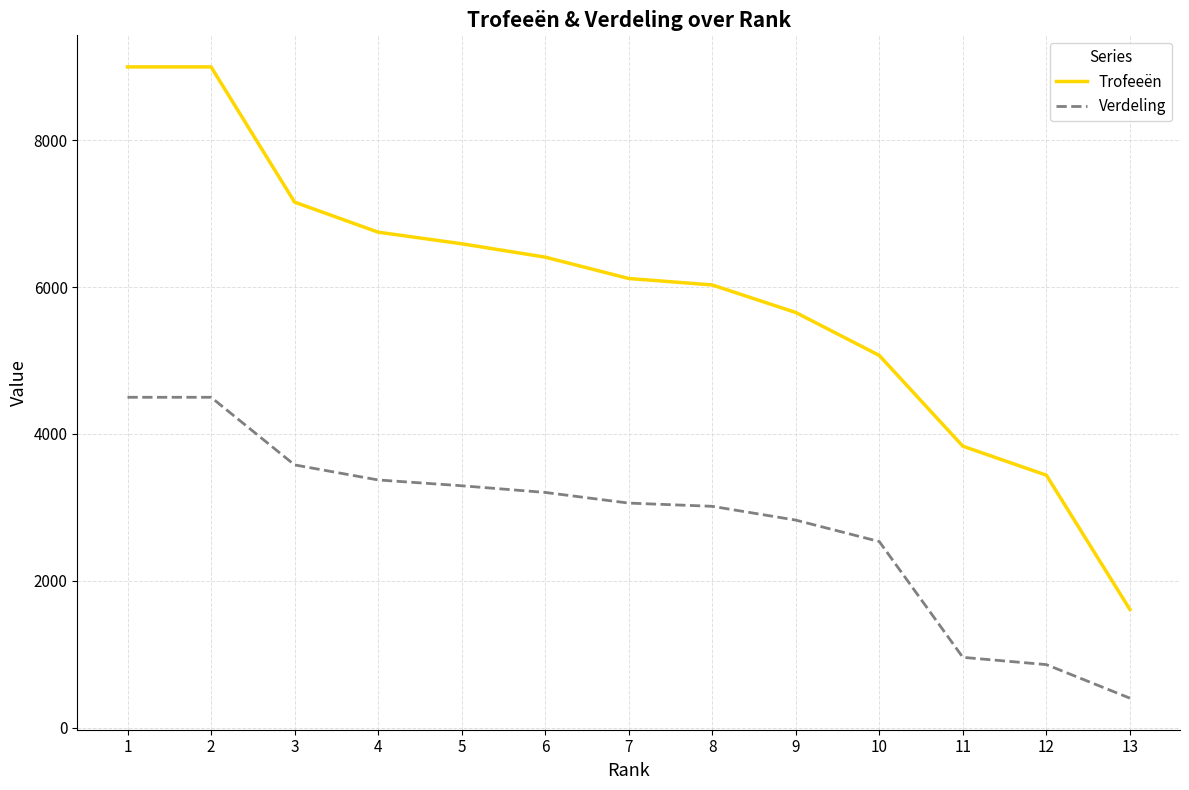

What is the total value across all series at 2?

13500